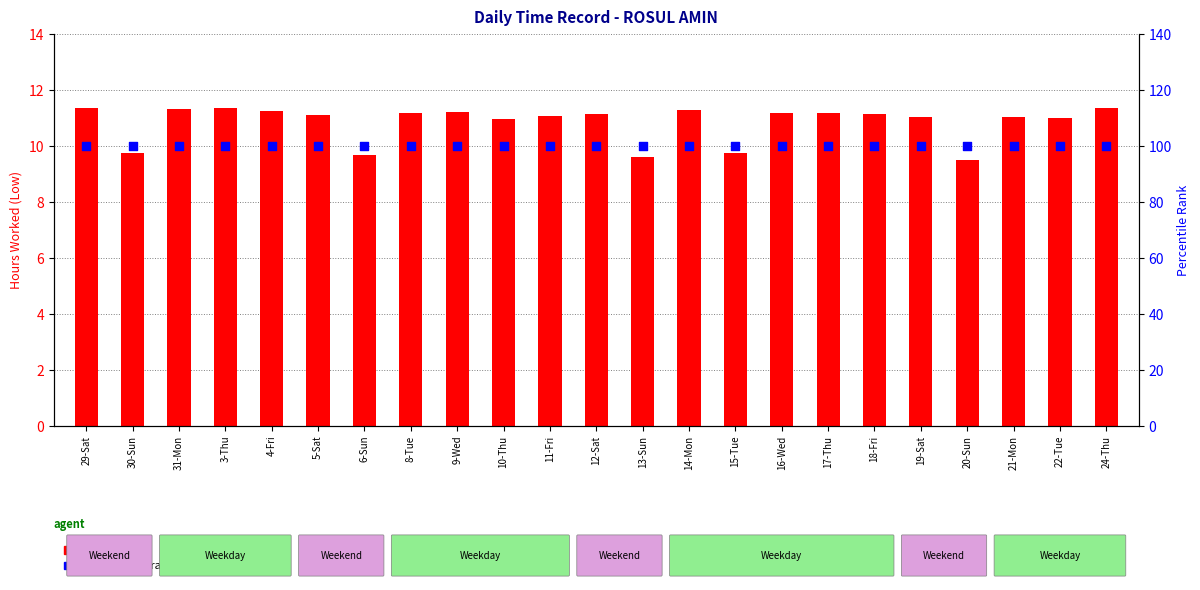

Which series contains the lowest Y value?

count